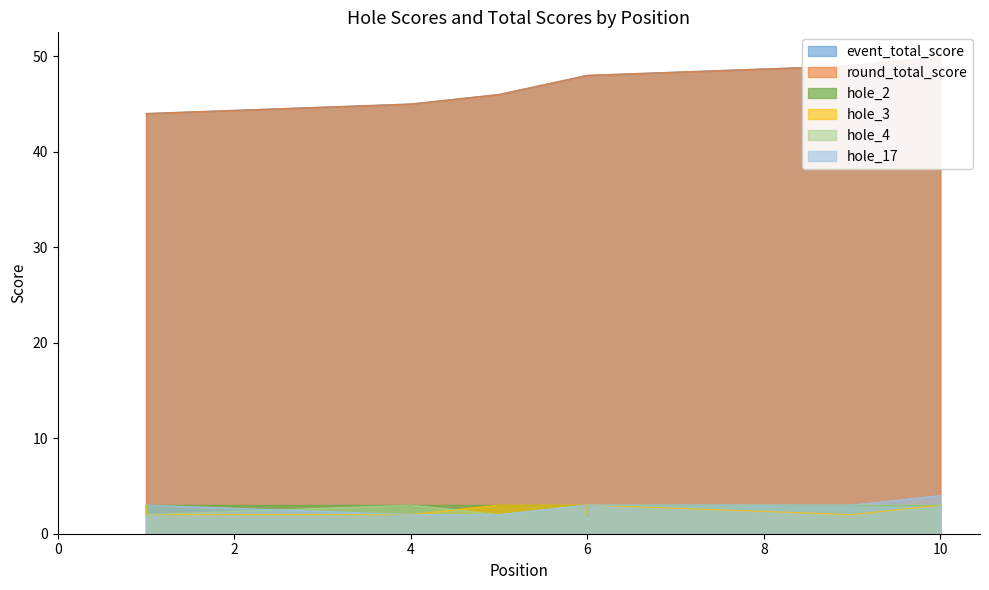

Which series has the largest range (max minus min)?

event_total_score